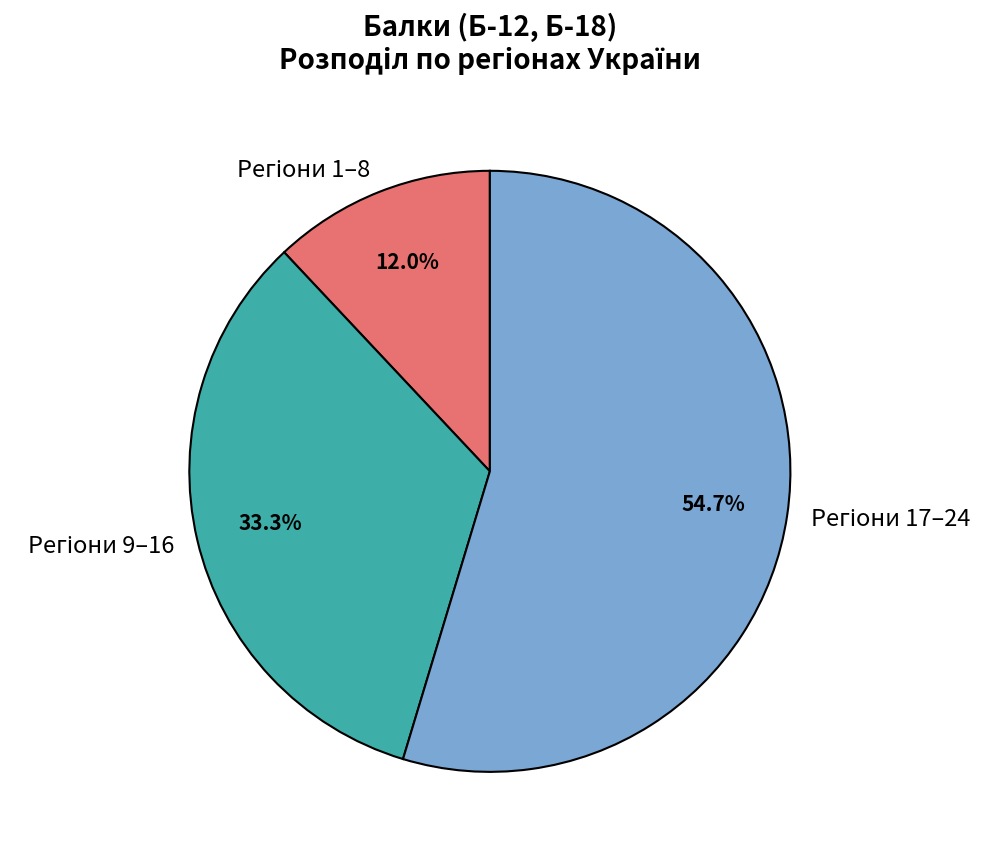

Does any single category account for the majority?

Yes